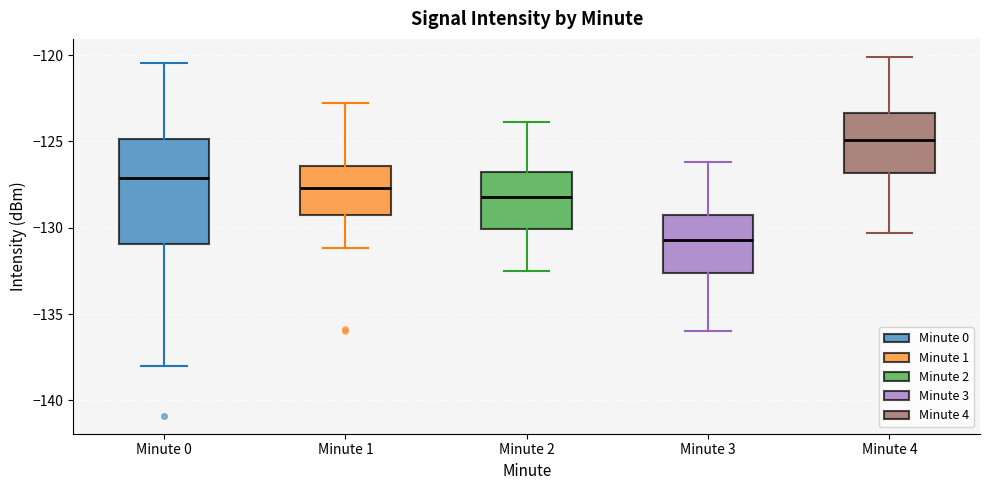

Comparing the boxes themselves (not the whiskers), which one is the tallest?

Minute 0